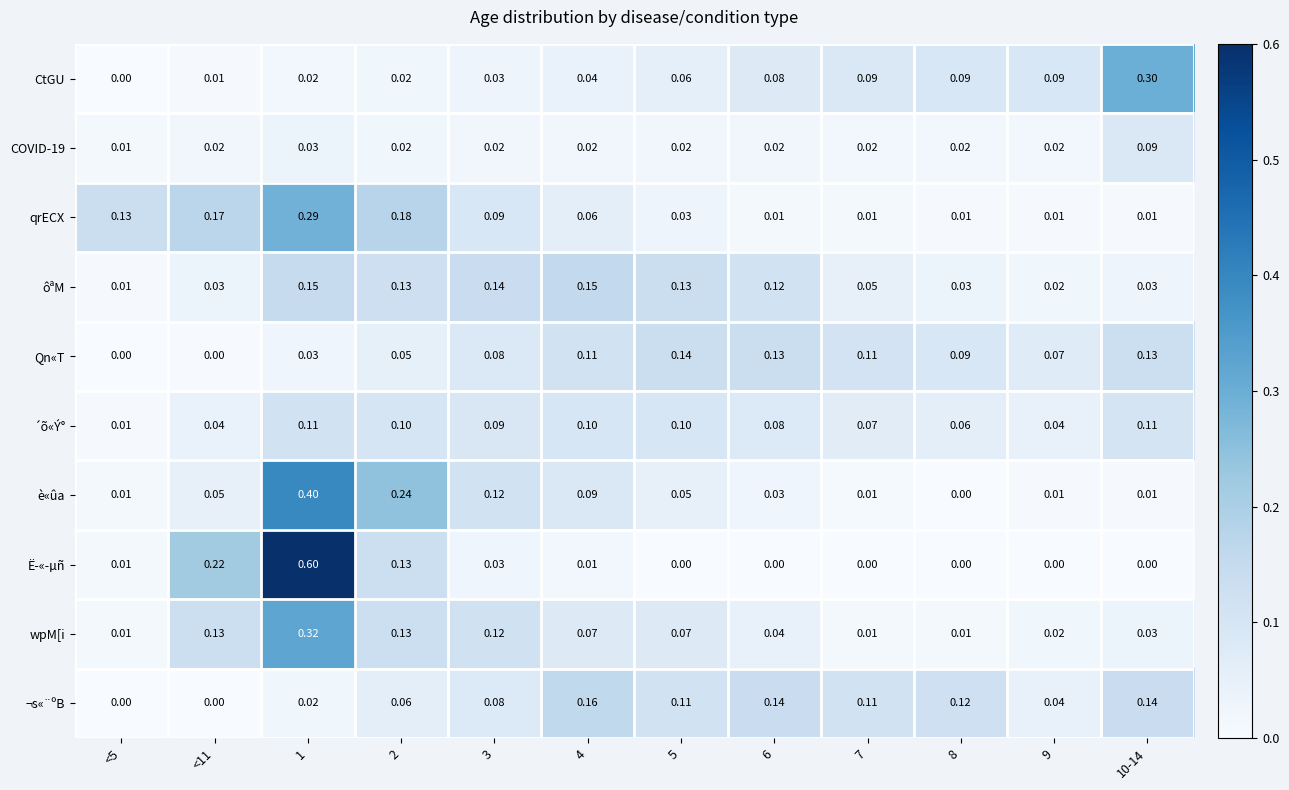

Is the value of Qn«T at 8 greater than the value of ´õ«Ý° at <5?

Yes